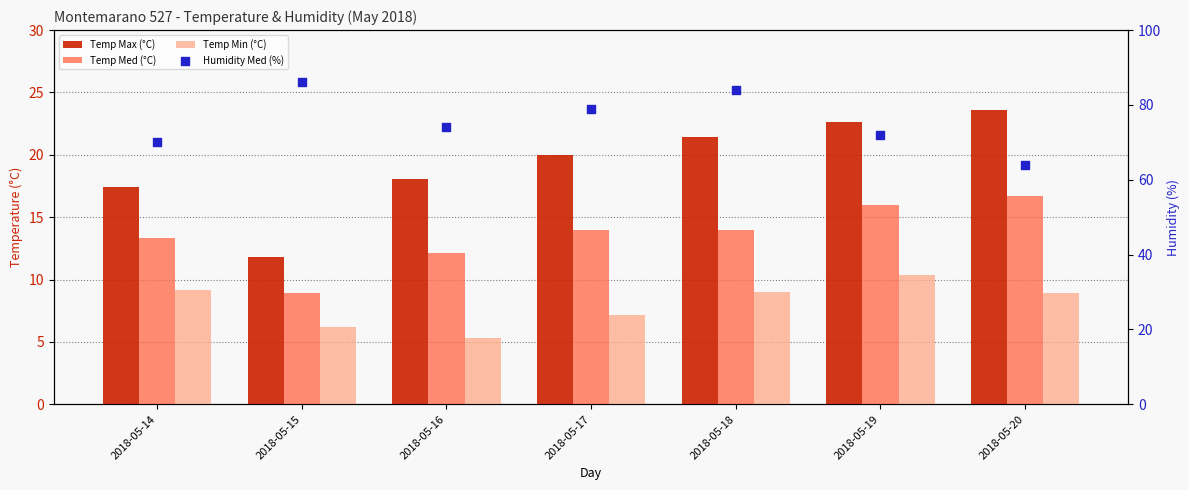

At which category is the sum across all series the highest?

2018-05-18